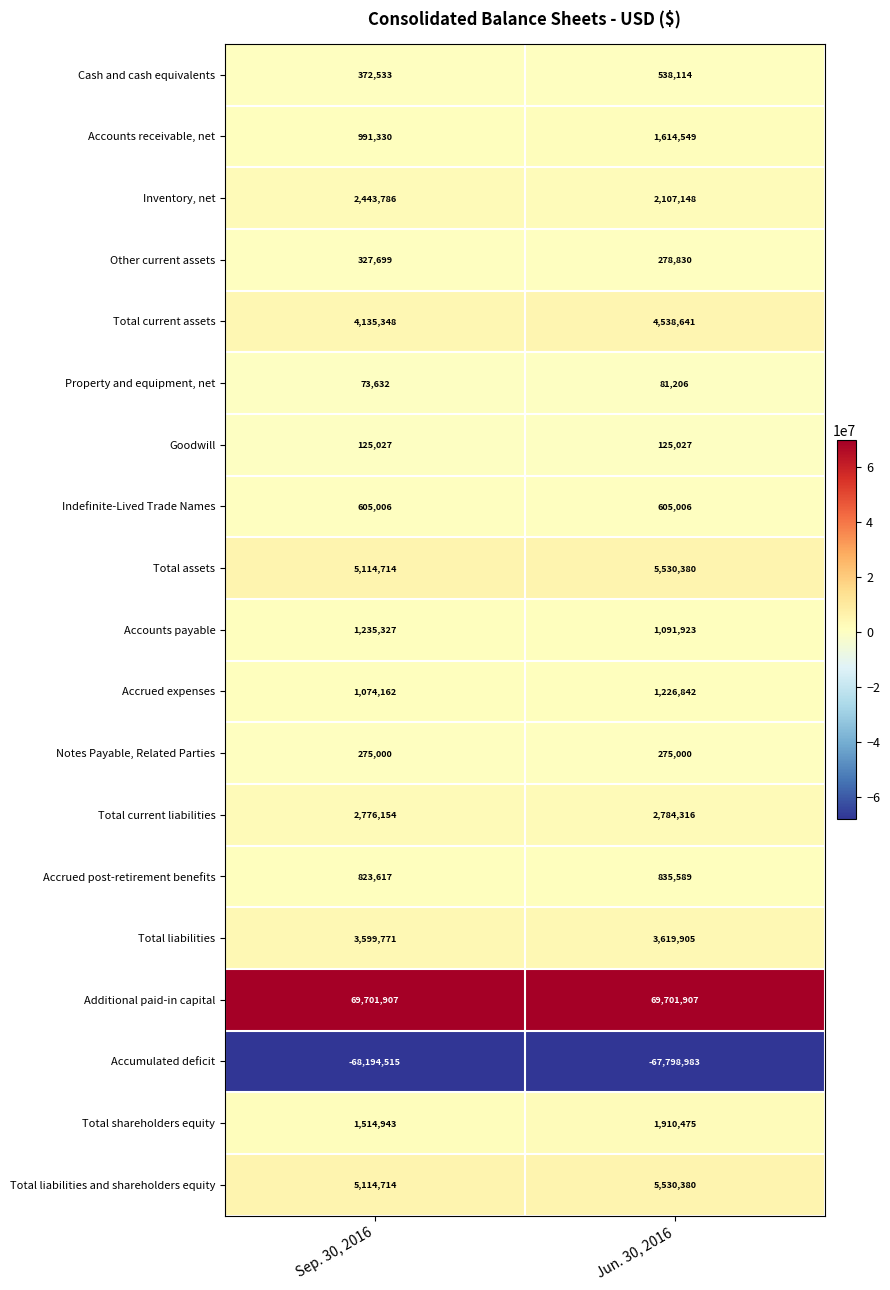

What is the difference between the Accrued expenses values at Sep. 30, 2016 and Jun. 30, 2016?

152680